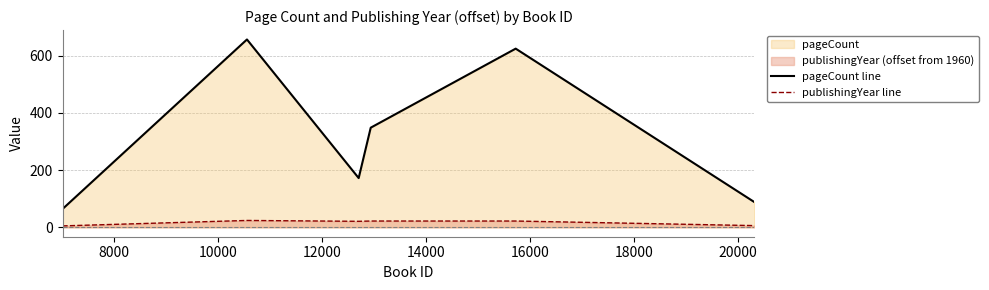

How many series are shown in this chart?

2